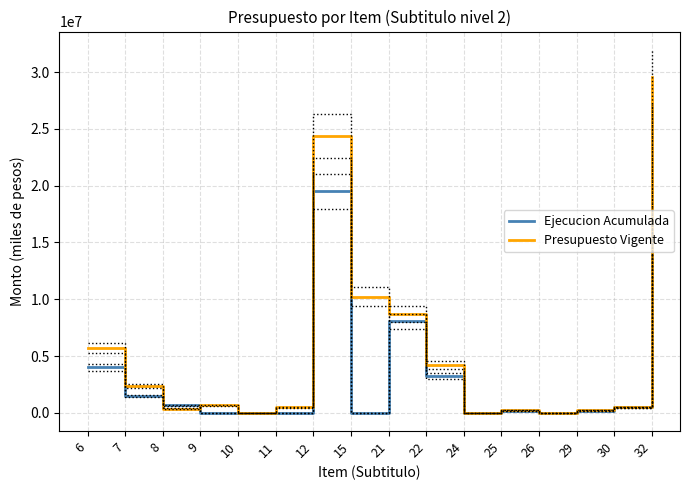

The value of Presupuesto Vigente at 9 is 673408. True or false?

True